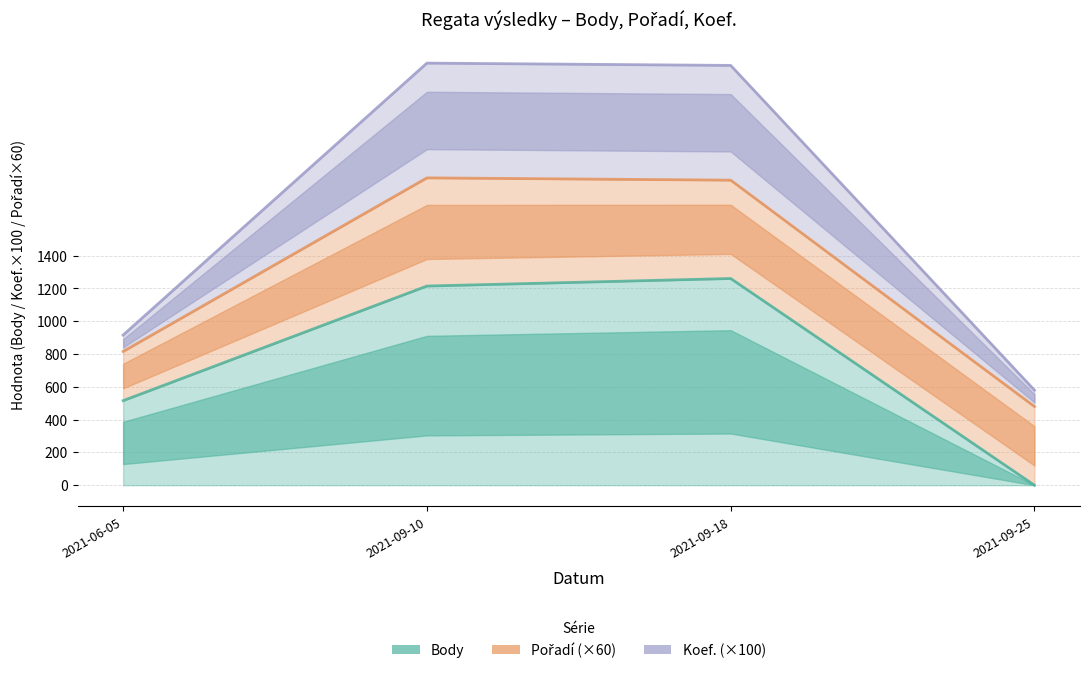

What is the sum of the Koef. values at 2021-09-10 and 2021-06-05?

3491